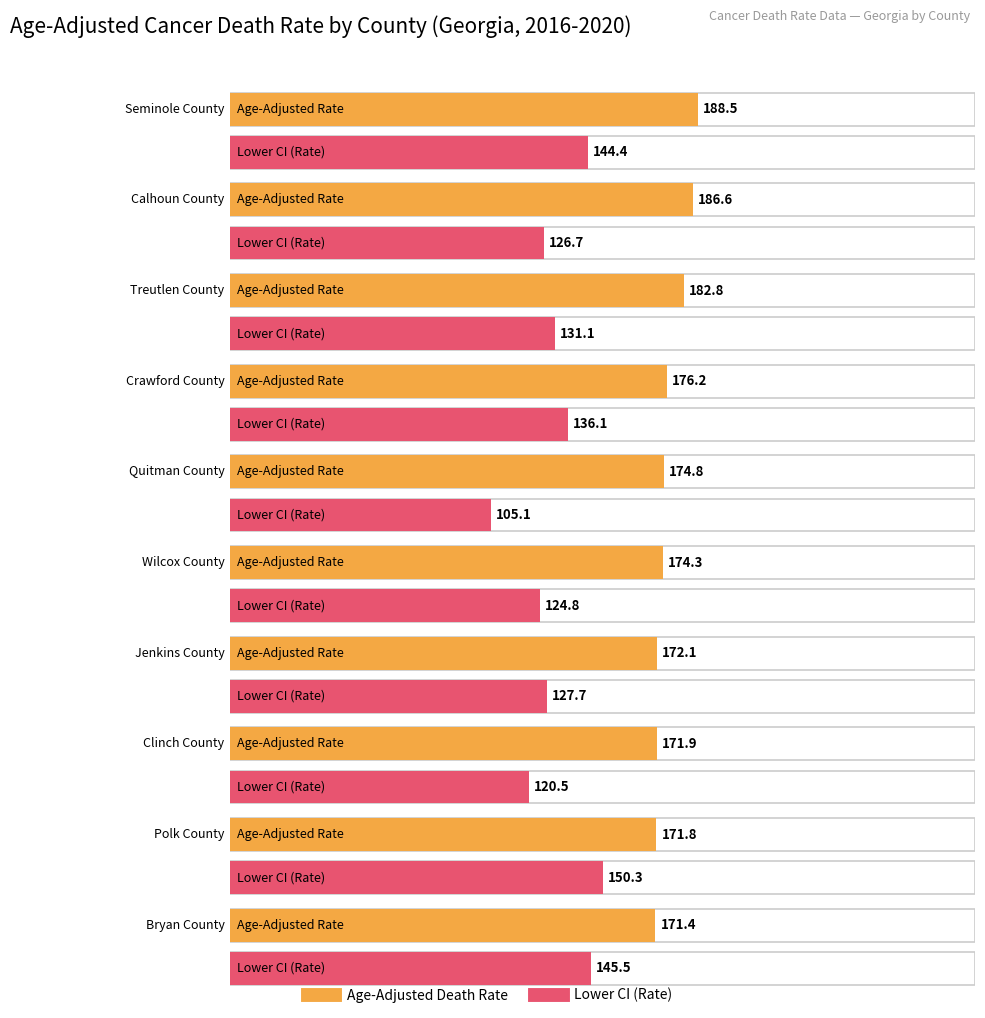

List the series in order of their peak value, lowest first.

Lower CI (Rate), Age-Adjusted Death Rate